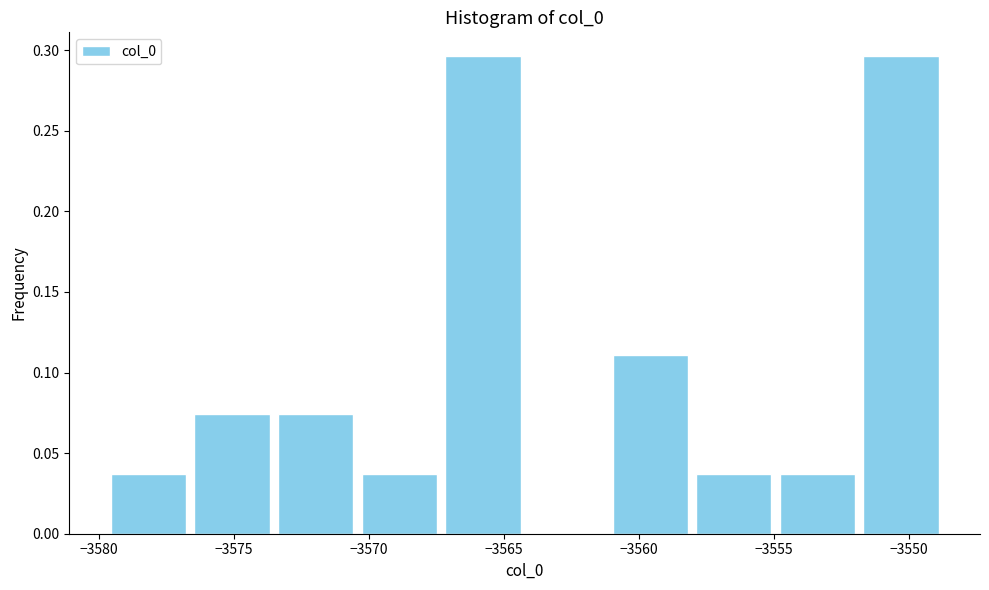

Reading left to right, transcribe this chart: for each bar, give the range it covers on the x-axis and its height. Neither the bar edges nor the heights are printed on the chart, so give them approximately, as read against the axes.

-3579.5 to -3576.5: 0.035
-3576.5 to -3573.5: 0.075
-3573.5 to -3570.5: 0.075
-3570.5 to -3567.5: 0.035
-3567.5 to -3564.0: 0.295
-3564.0 to -3561.0: 0
-3561.0 to -3558.0: 0.110
-3558.0 to -3555.0: 0.035
-3555.0 to -3552.0: 0.035
-3552.0 to -3548.5: 0.295